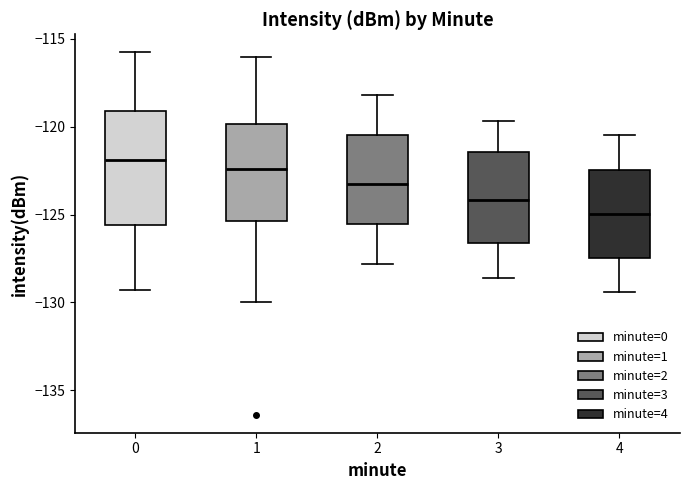

Reading left to right, transcribe this box plot: for each box, give where its median line is, the range the box spans, and where its two whiskers end, as read against the y-axis. The values are not printed on the chart, so give them approximately, as read against the axis.

0: median -122.0, box -125.5 to -119.0, whiskers -129.5 to -116.0
1: median -122.5, box -125.5 to -120.0, whiskers -130.0 to -116.0
2: median -123.0, box -125.5 to -120.5, whiskers -128.0 to -118.0
3: median -124.0, box -126.5 to -121.5, whiskers -128.5 to -119.5
4: median -125.0, box -127.5 to -122.5, whiskers -129.5 to -120.5